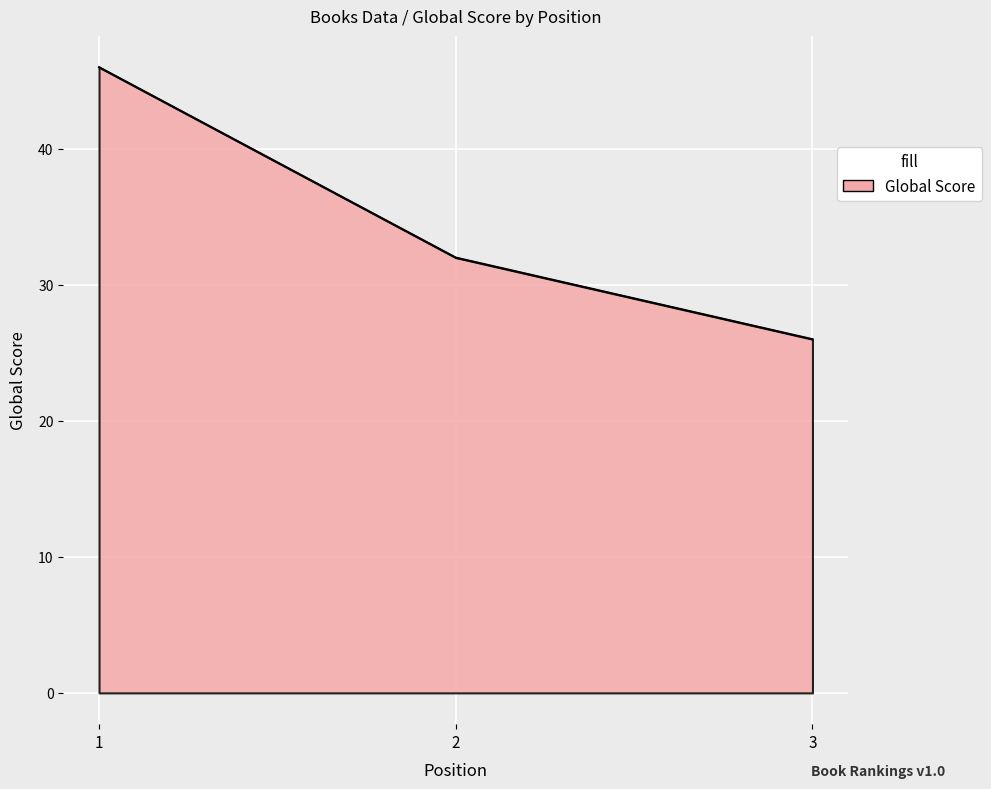

What is the difference between the values at 3 and 2?

6